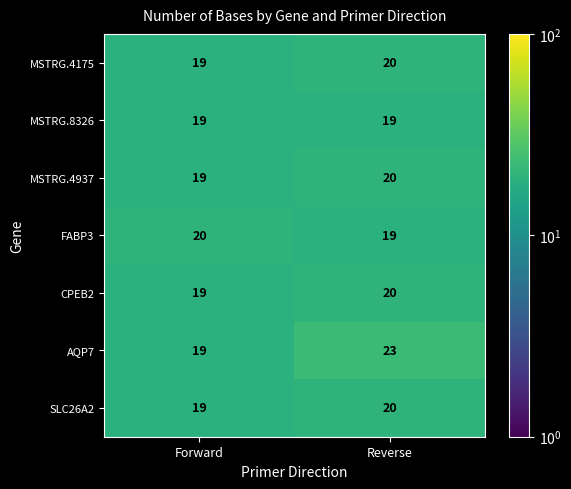

Rank the categories by FABP3 value from highest to lowest.

Forward, Reverse